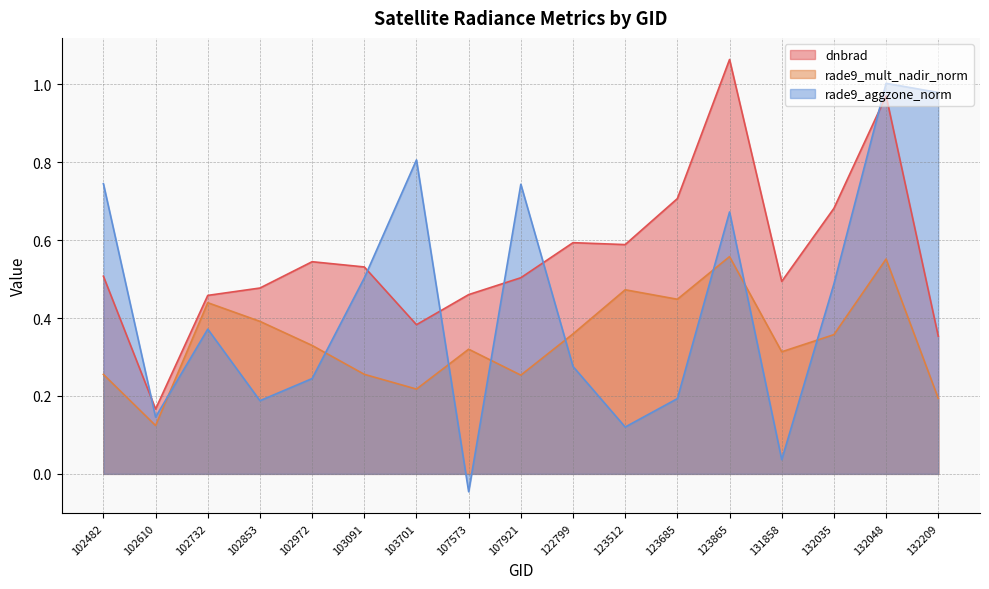

Does the chart have visible grid lines?

Yes